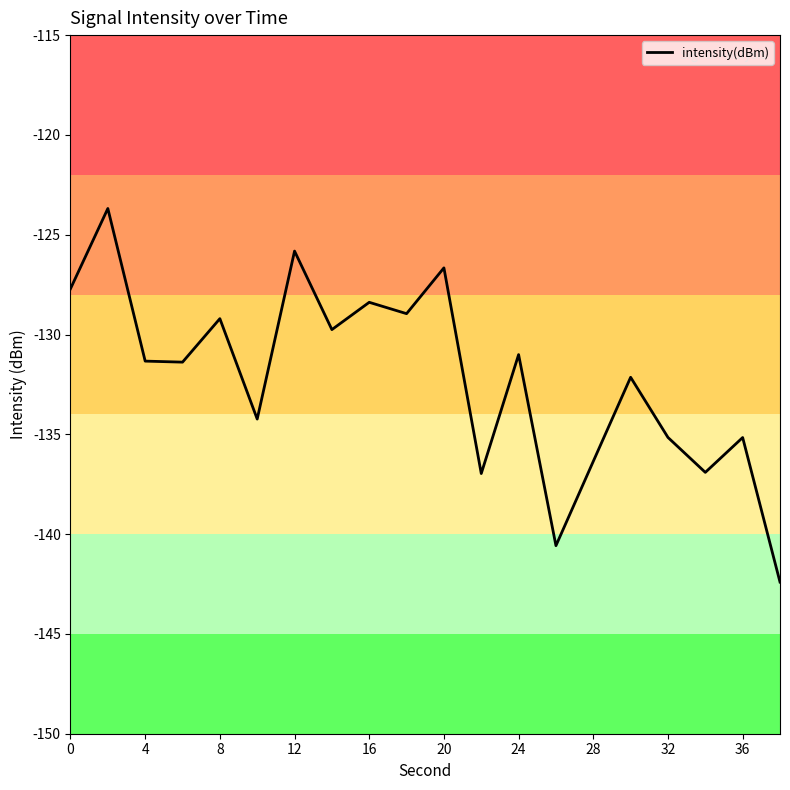

What is the greatest value displayed?

-123.7